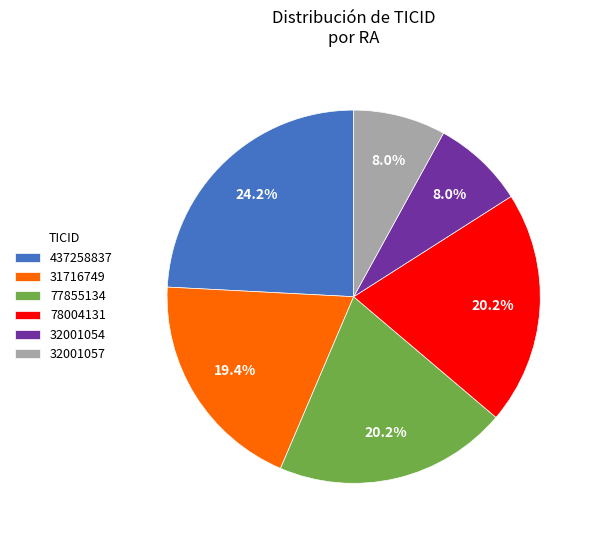

To the nearest percent, what percentage of the pie is 78004131?

20%